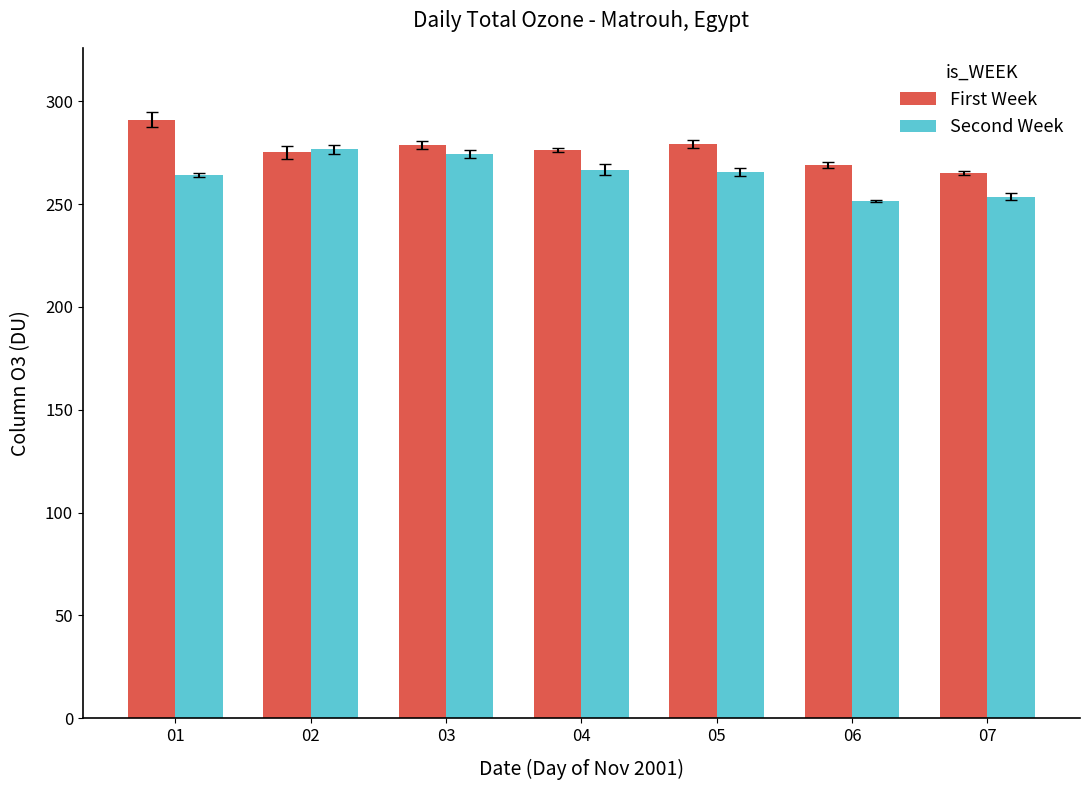

At how many categories does at least one series exceed 259?

7